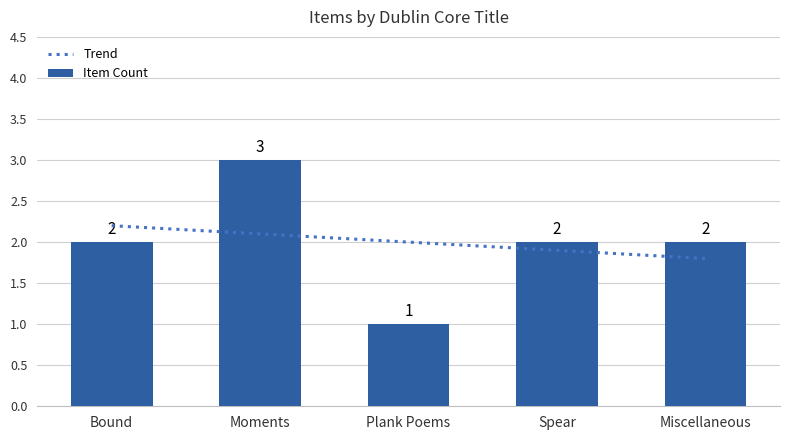

How many data points in Item Count are less than 2?

1